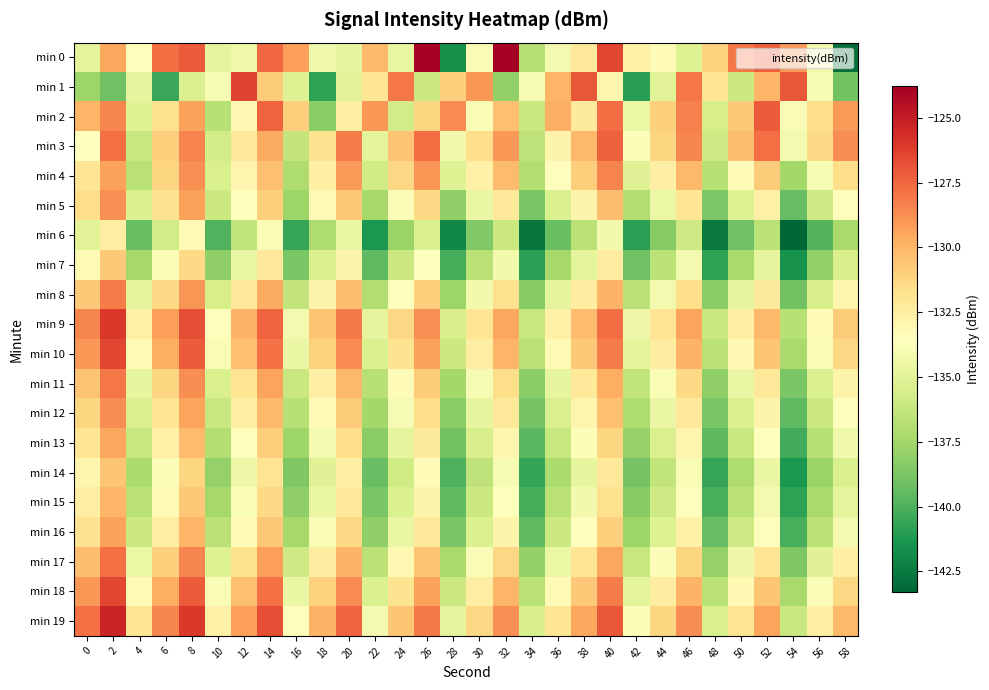

What is the difference between the highest and lowest values at 14?

7.2